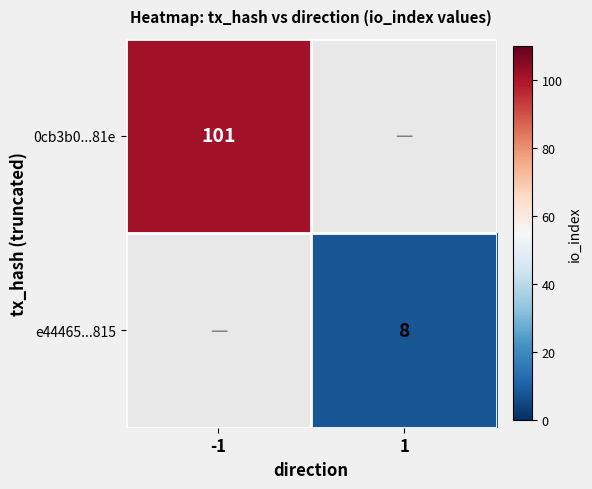

Rank the categories by e44465...815 value from lowest to highest.

-1, 1